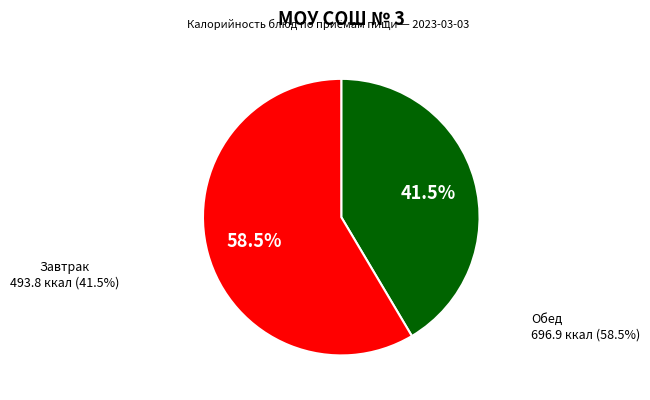

Is there any slice that represents more than half of the pie?

Yes